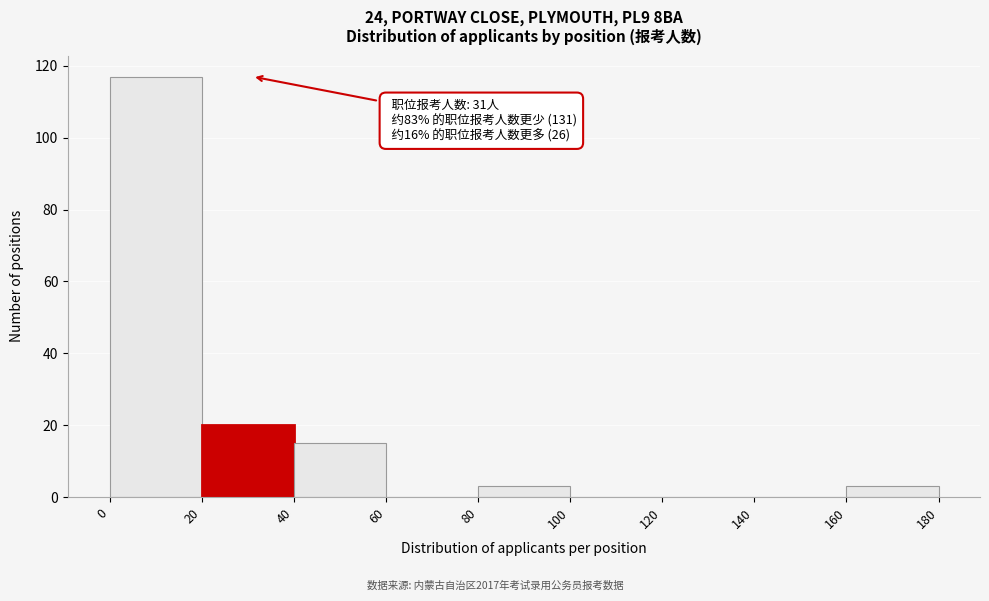

Which range on the x-axis has the tallest bar?

0 to 20